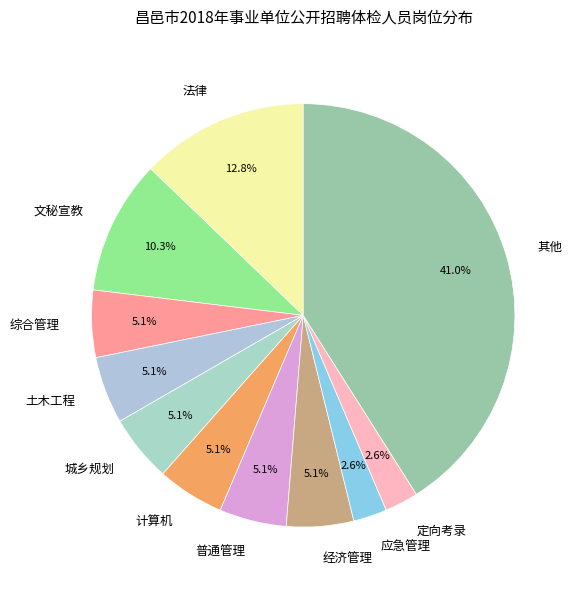

Does any single category account for the majority?

No